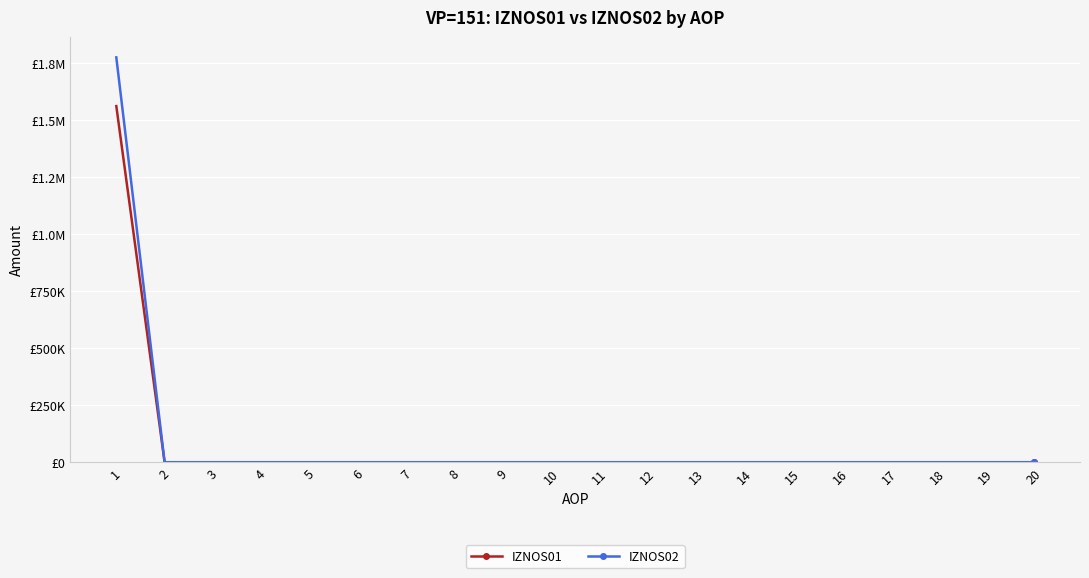

The IZNOS02 series shows 0.0 at 14. True or false?

True